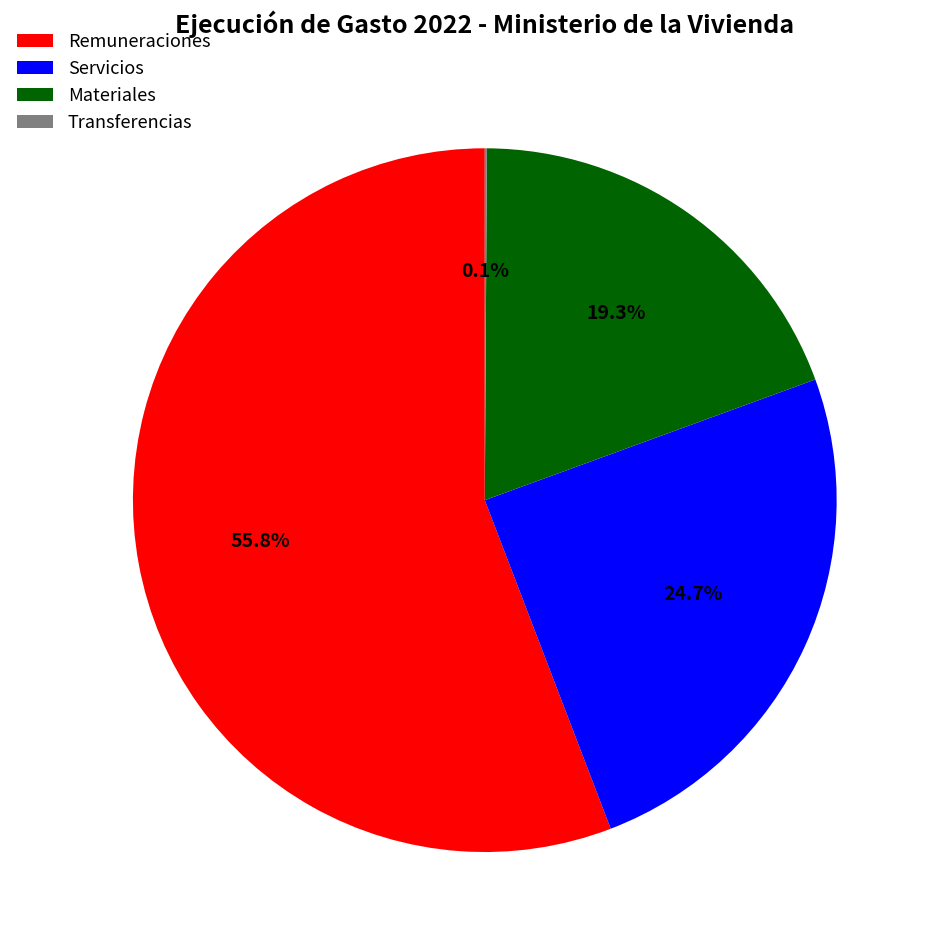

What is the majority slice?

Remuneraciones